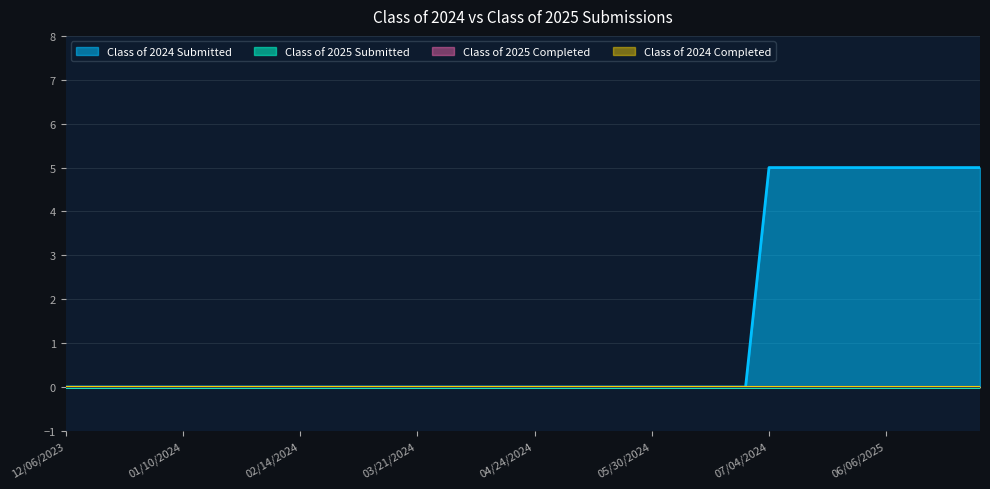

What is the greatest value displayed?

5